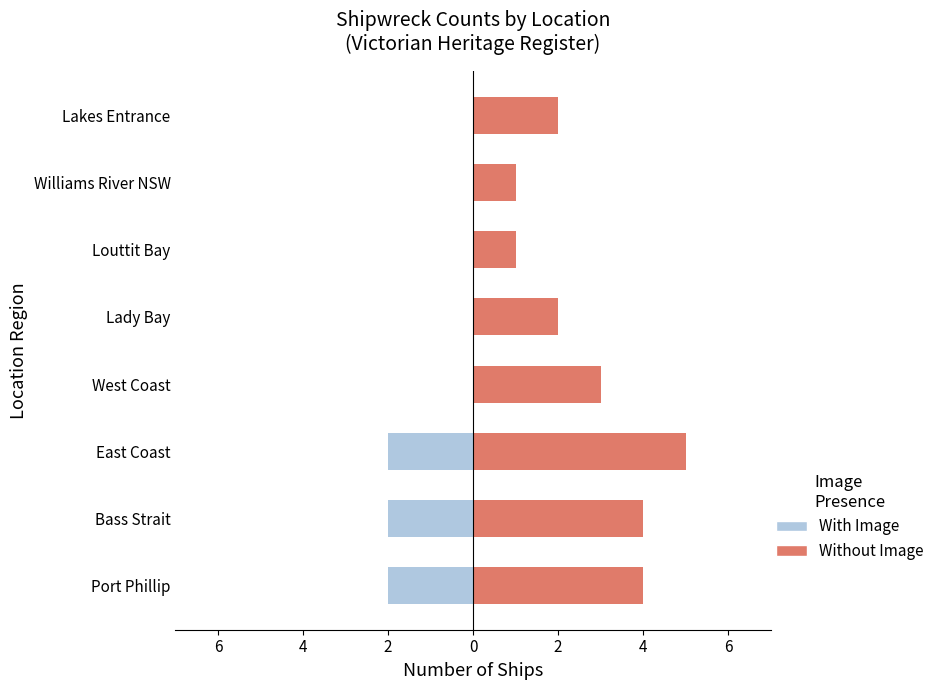

Is it true that With Image equals -1 at Lady Bay?

False